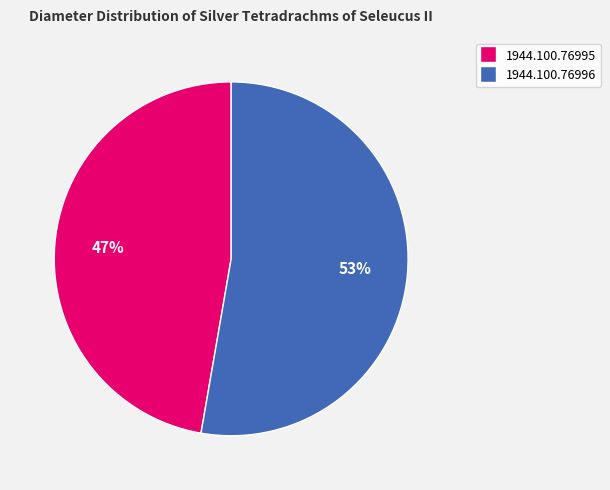

Does 1944.100.76995 represent more than half of the total?

No